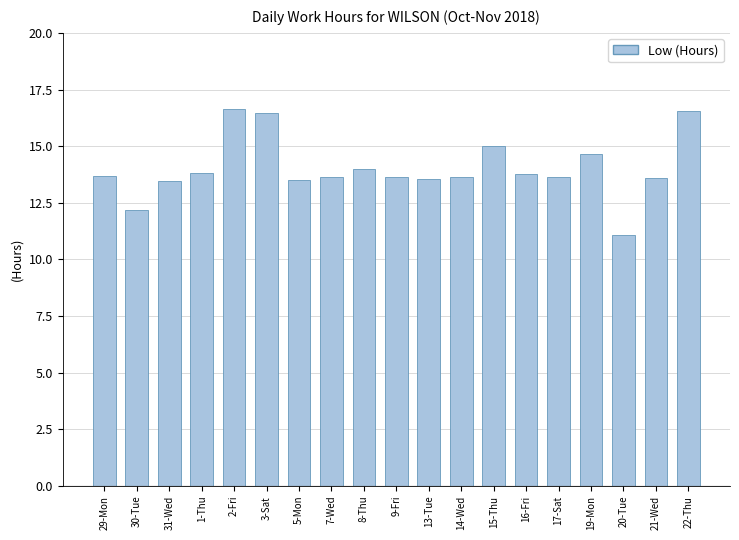

What is the sum of all values?

266.4